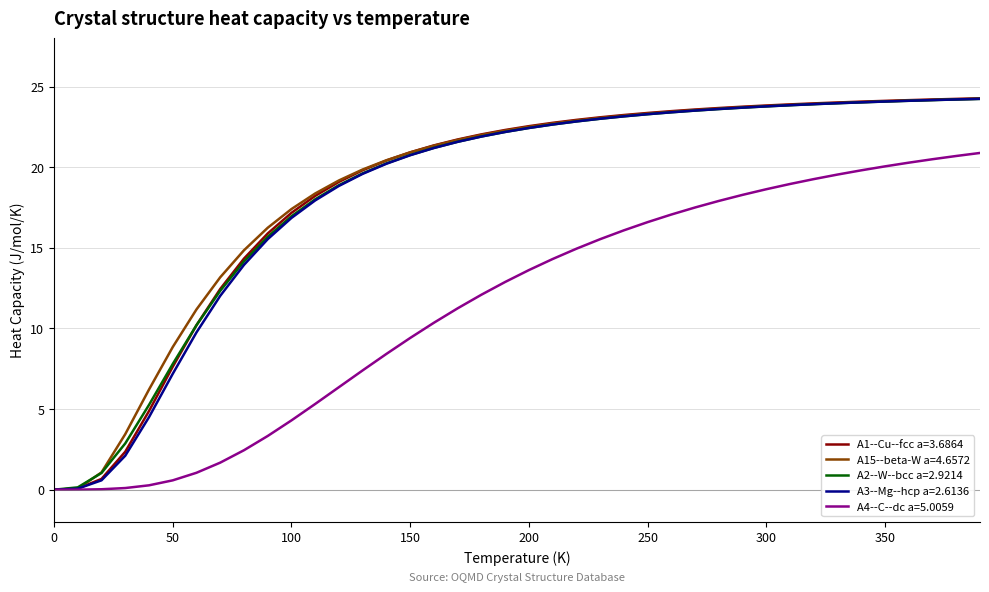

What are all the series names shown in the legend?

A1--Cu--fcc a=3.6864, A15--beta-W a=4.6572, A2--W--bcc a=2.9214, A3--Mg--hcp a=2.6136, A4--C--dc a=5.0059